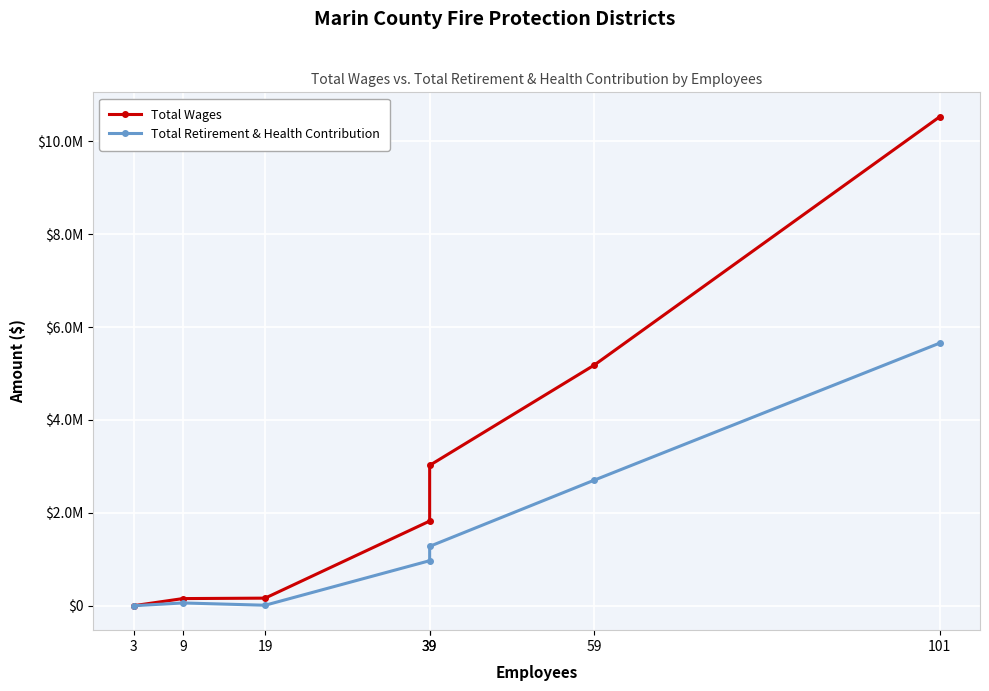

At which label is Total Retirement & Health Contribution closest to 2826609?

59